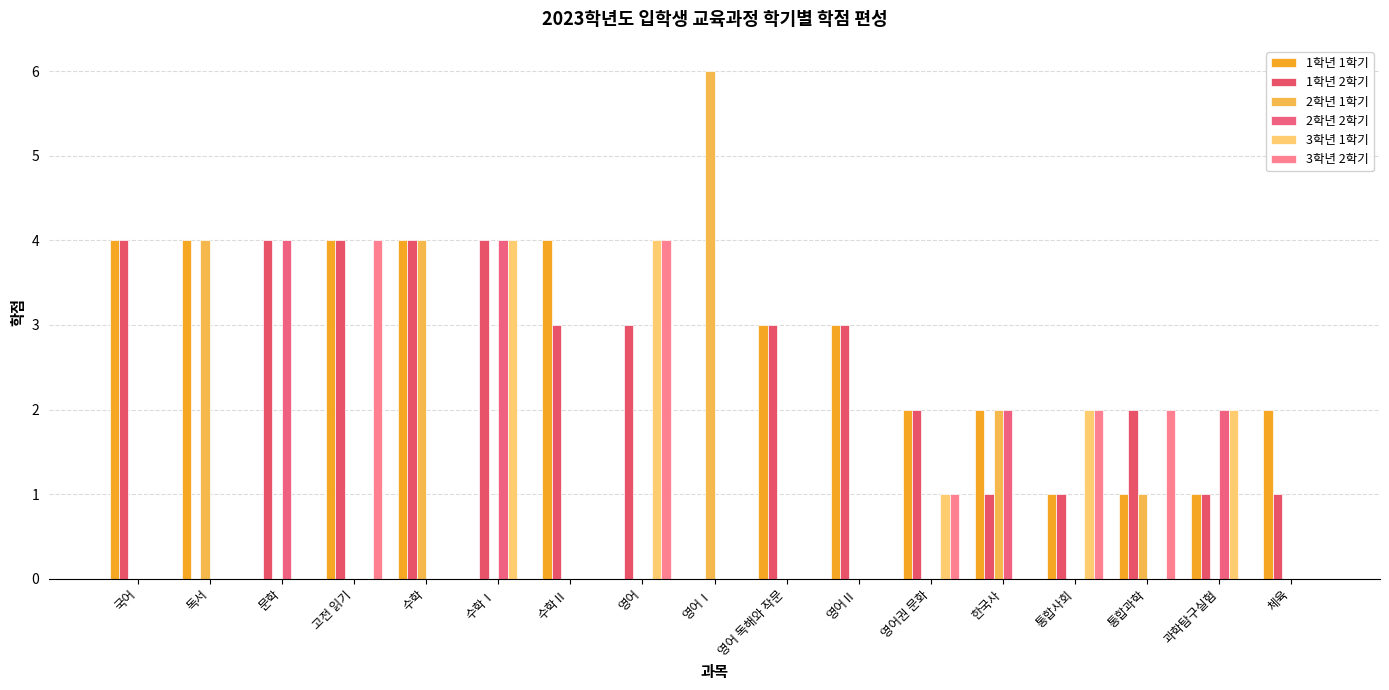

Which series has the largest total across all categories?

1학년 2학기